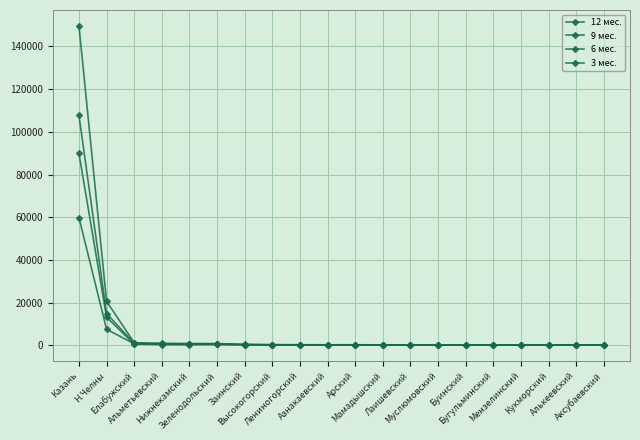

Count the number of data series in this chart.

4